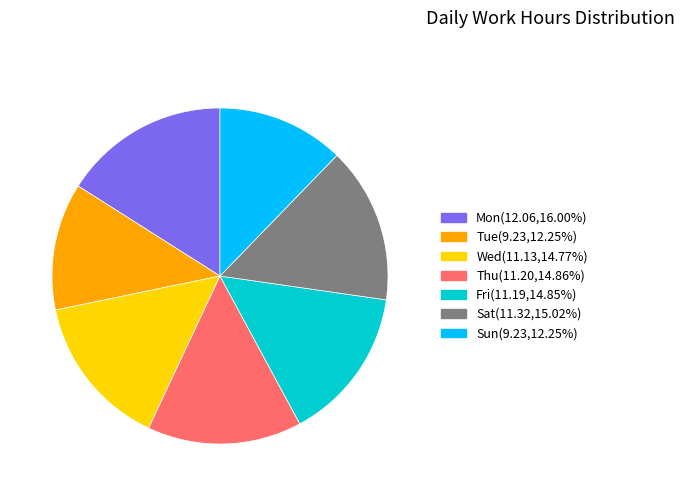

How many slices are in this pie chart?

7